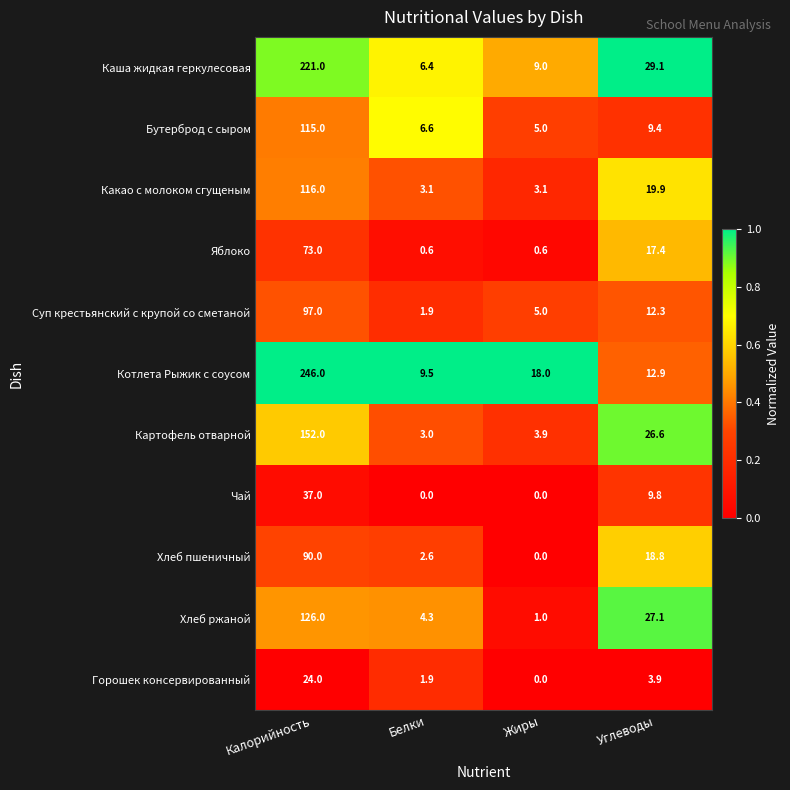

At Углеводы, list the series in order from largest to smallest.

Каша жидкая геркулесовая, Хлеб ржаной, Картофель отварной, Какао с молоком сгущеным, Хлеб пшеничный, Яблоко, Котлета Рыжик с соусом, Суп крестьянский с крупой со сметаной, Чай, Бутерброд с сыром, Горошек консервированный